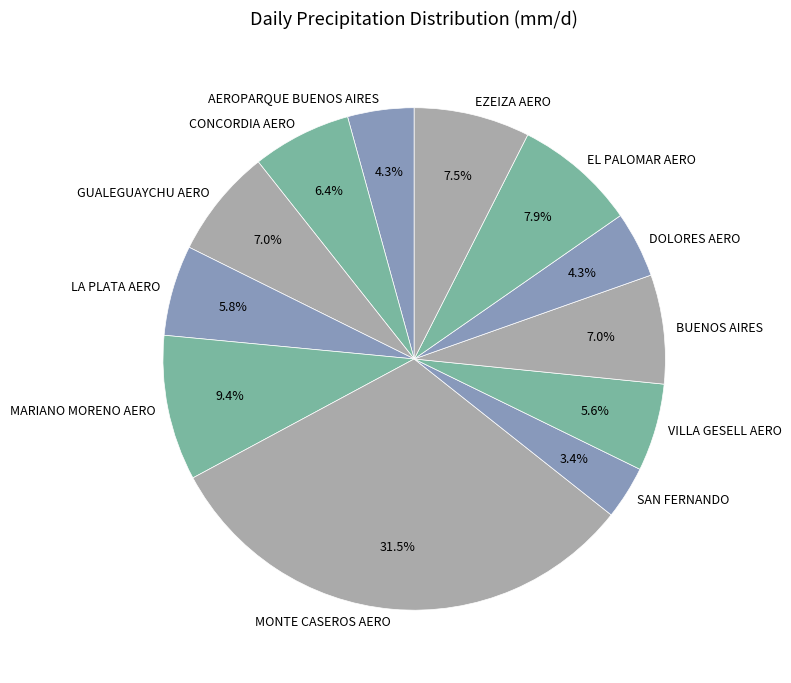

Combined, what portion of the pie is SAN FERNANDO and CONCORDIA AERO?

9.8%